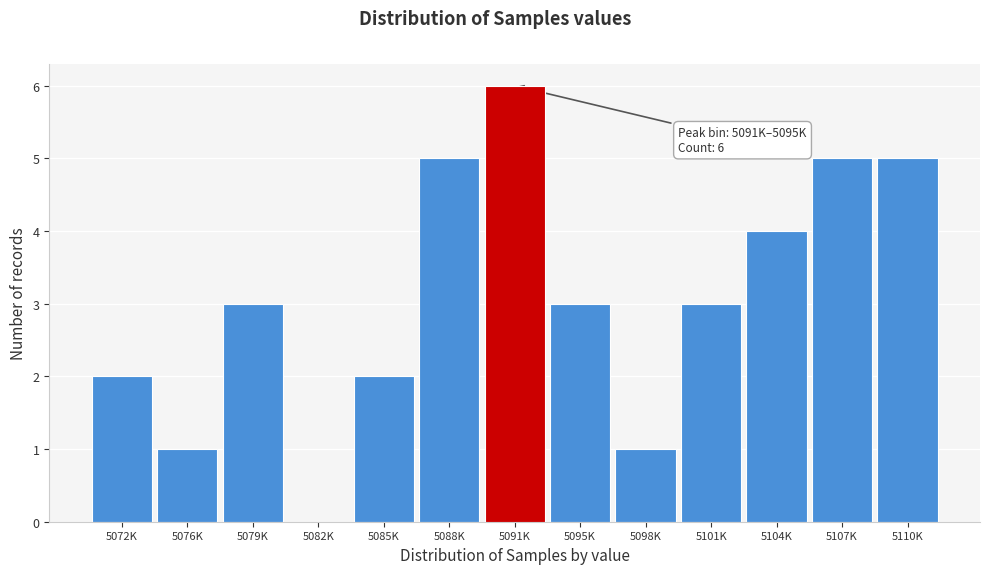

Reading right to left, transcribe all the data shown in this chart.

5110K=5	5107K=5	5104K=4	5101K=3	5098K=1	5095K=3	5091K=6	5088K=5	5085K=2	5082K=0	5079K=3	5076K=1	5072K=2